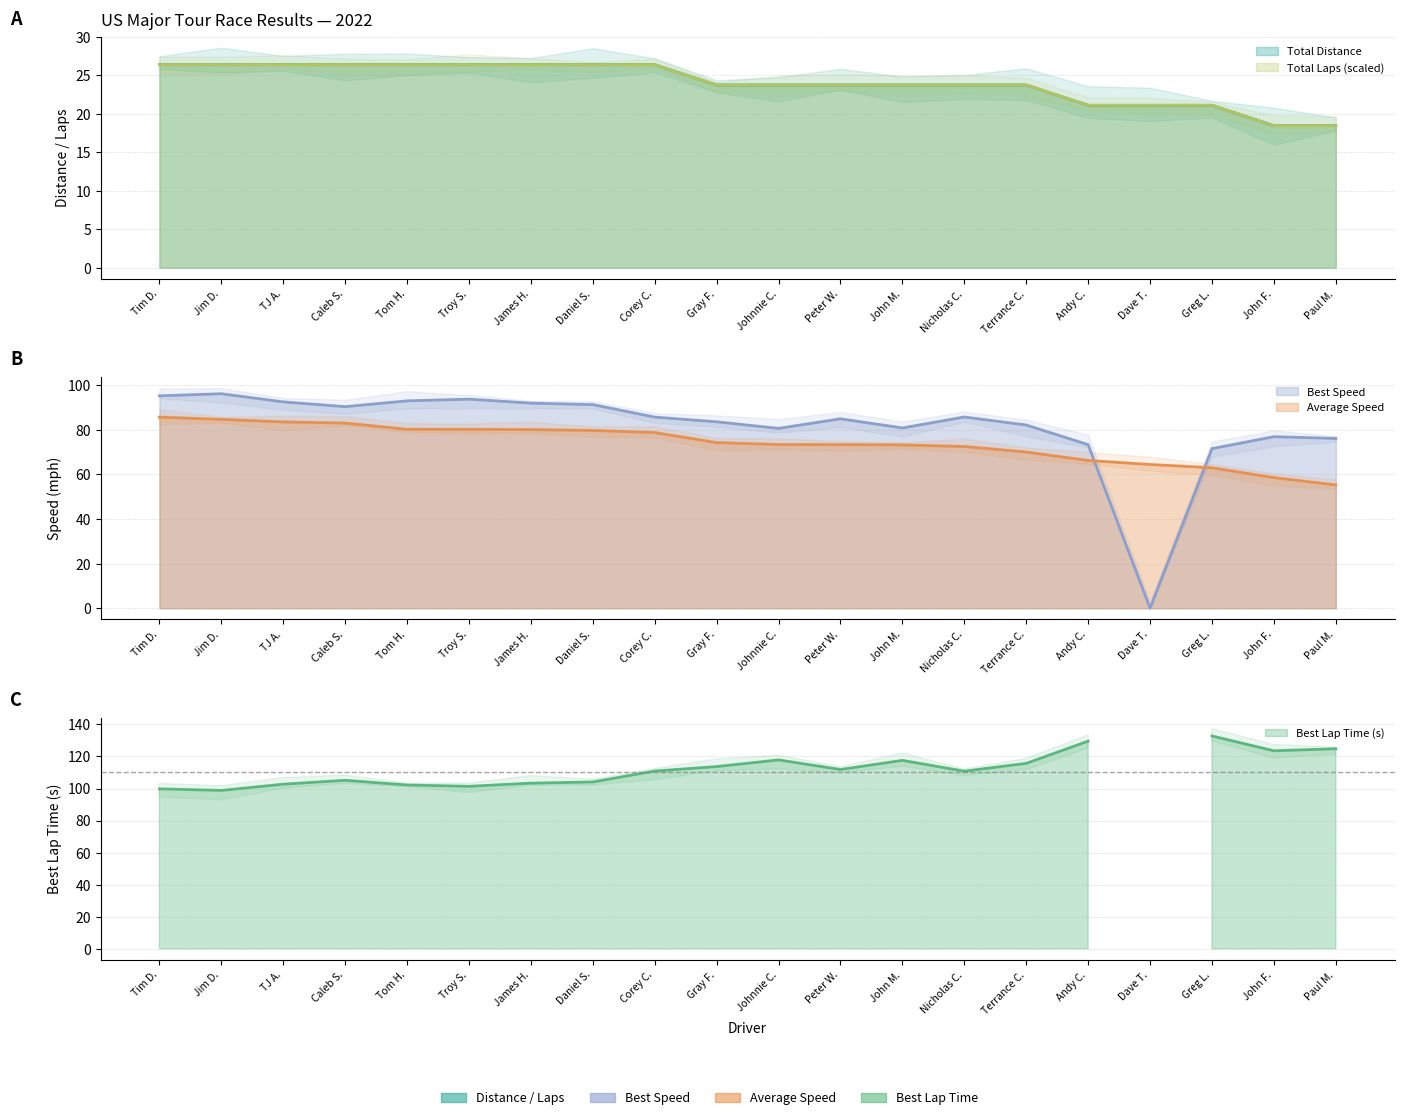

Which category has the lowest value in the Total Distance series?

John Fabijanic